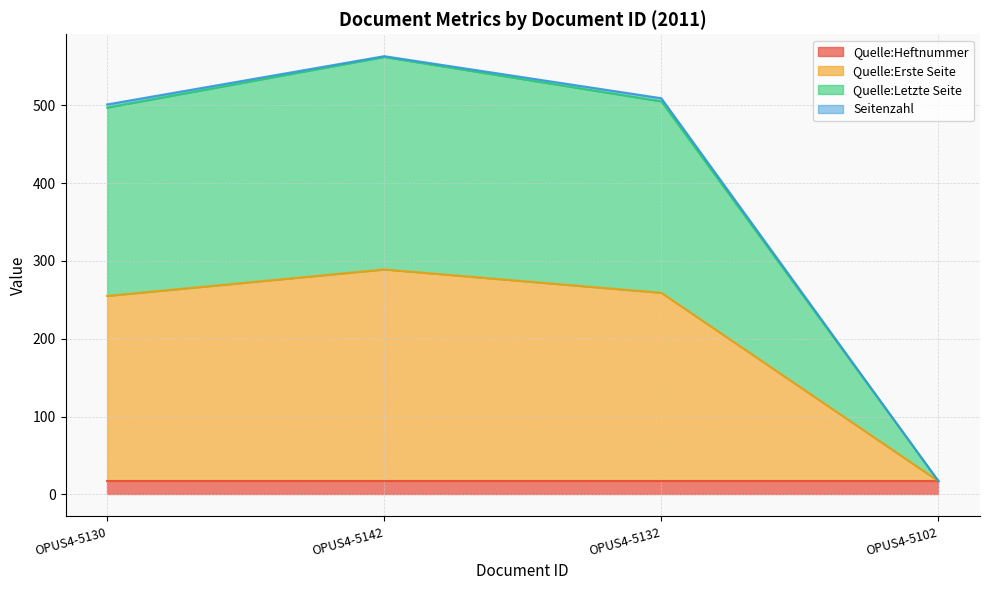

True or false: Quelle:Erste Seite and Quelle:Letzte Seite cross at least once.

False